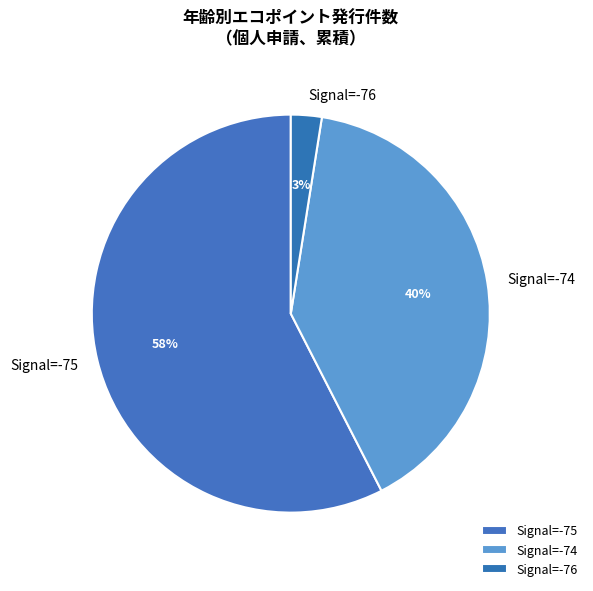

To the nearest percent, what portion does Signal=-76 represent?

3%